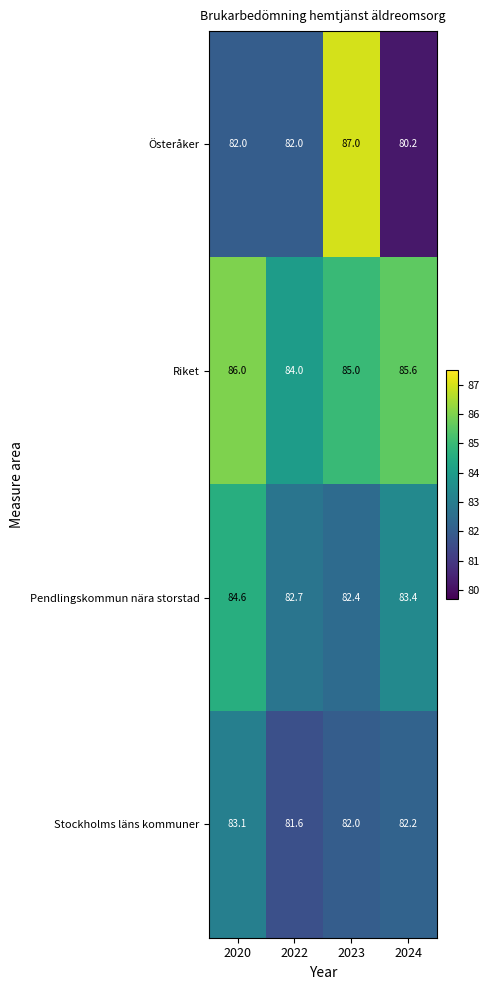

Where does the Pendlingskommun nära storstad series first go above 83?

2020